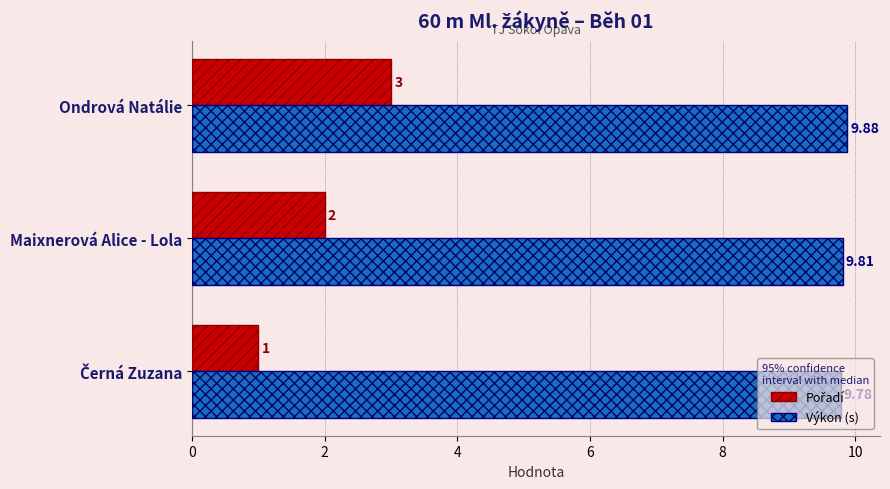

Which category has the highest value across all series?

Ondrová Natálie